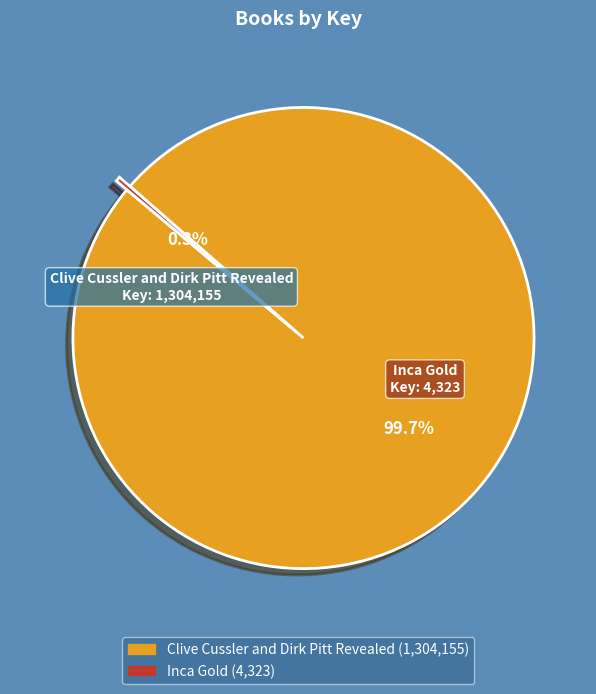

Does any single category account for the majority?

Yes